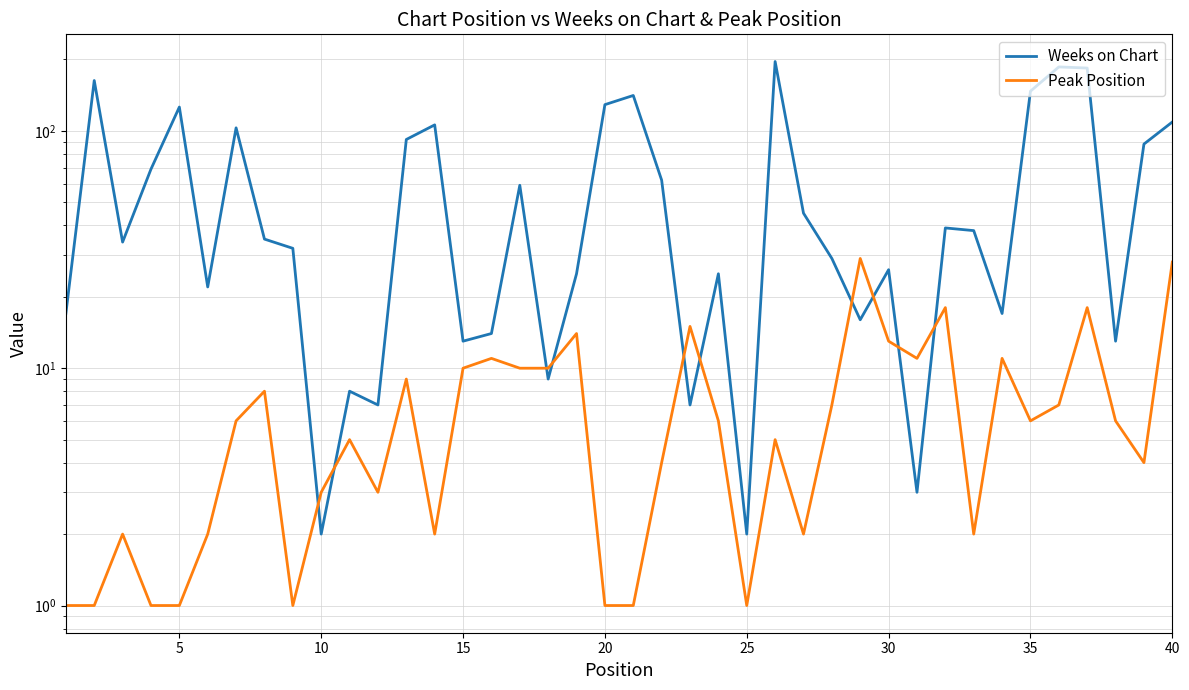

What are all the series names shown in the legend?

Weeks on Chart, Peak Position